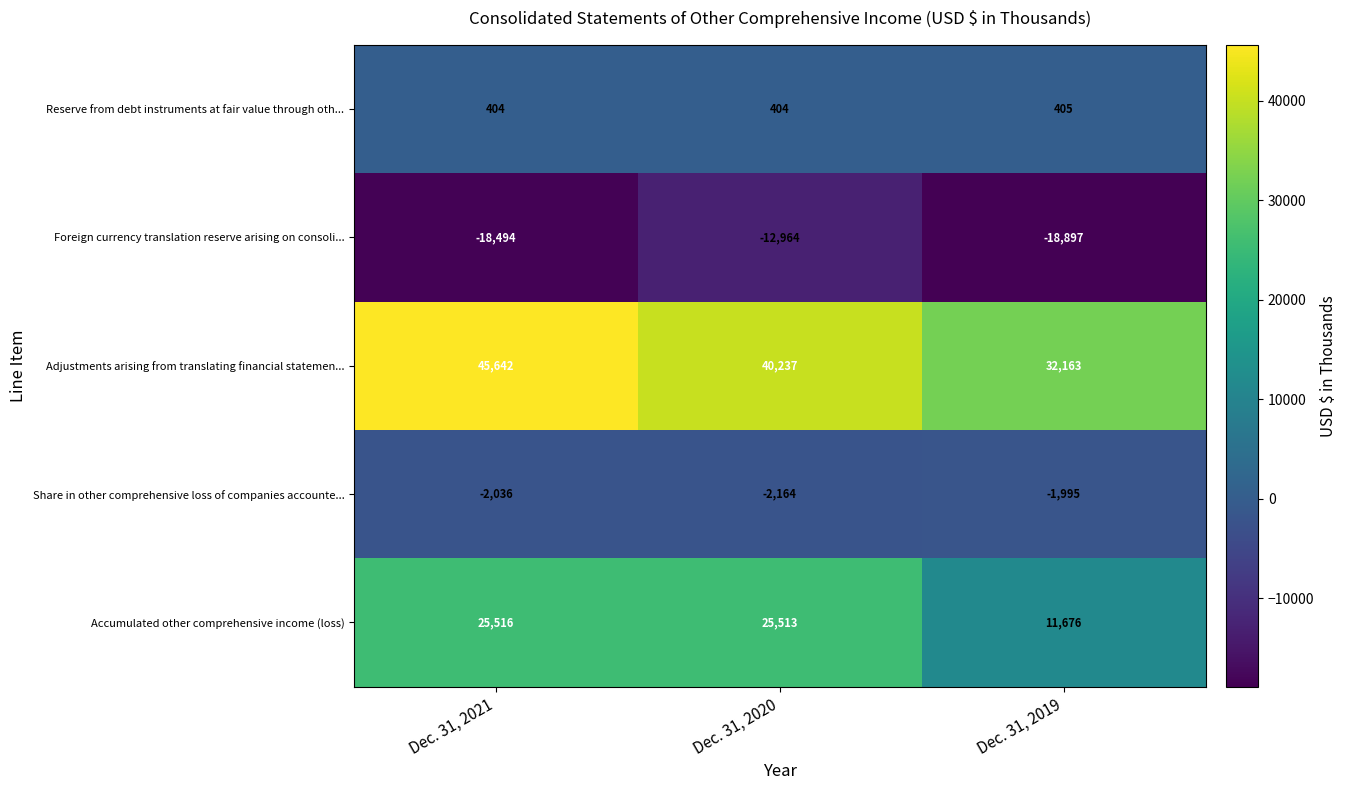

Rank the series by their maximum value, from lowest to highest.

Foreign currency translation reserve arising on consoli..., Share in other comprehensive loss of companies accounte..., Reserve from debt instruments at fair value through oth..., Accumulated other comprehensive income (loss), Adjustments arising from translating financial statemen...